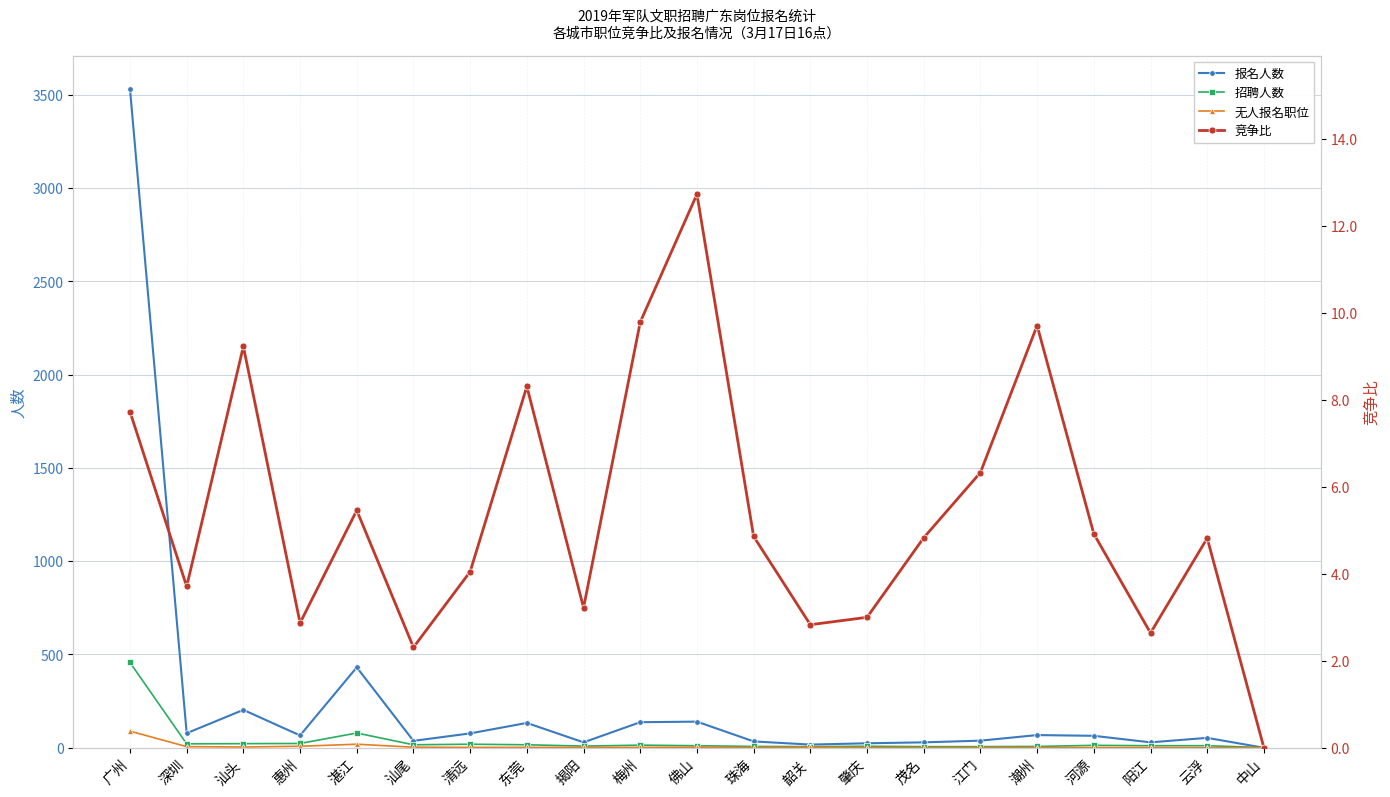

Which series has the largest range (max minus min)?

报名人数